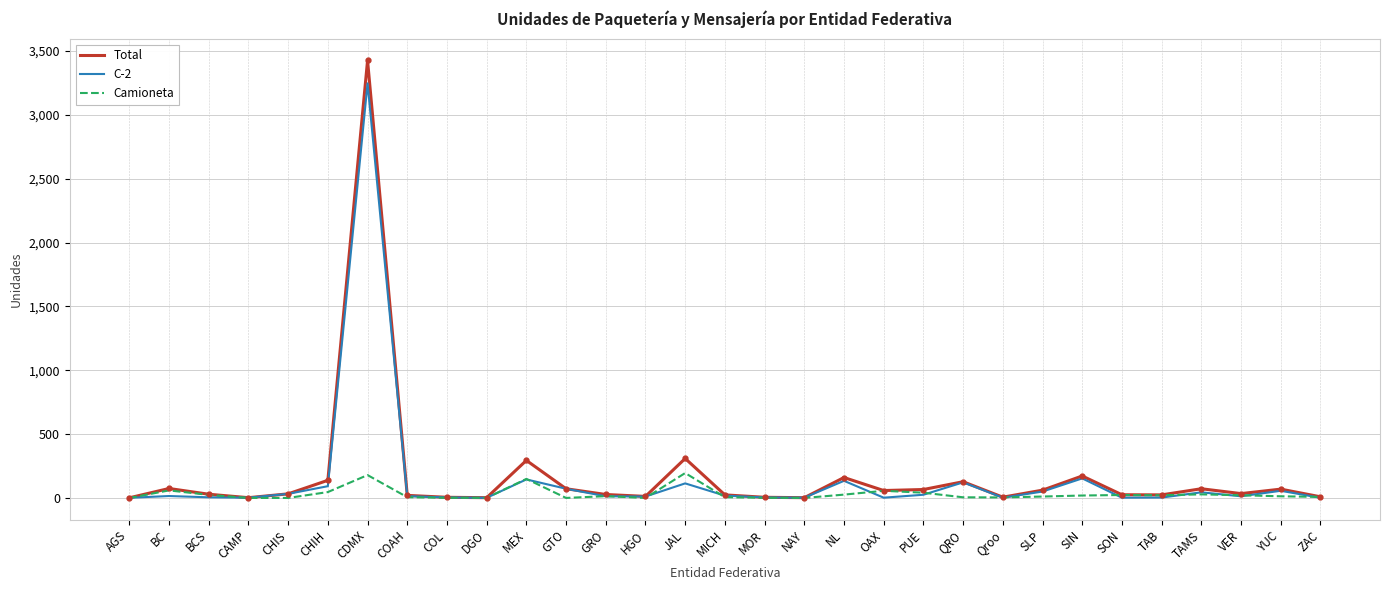

Is the value of Total at MEX greater than the value of Camioneta at Qroo?

Yes